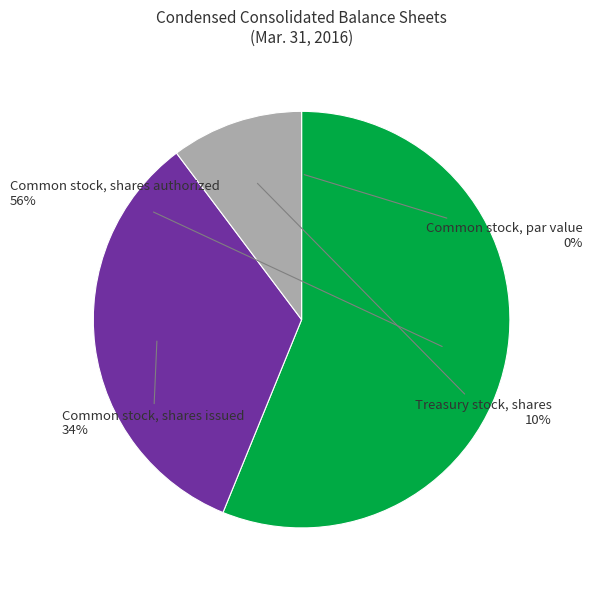

Is there any slice that represents more than half of the pie?

Yes